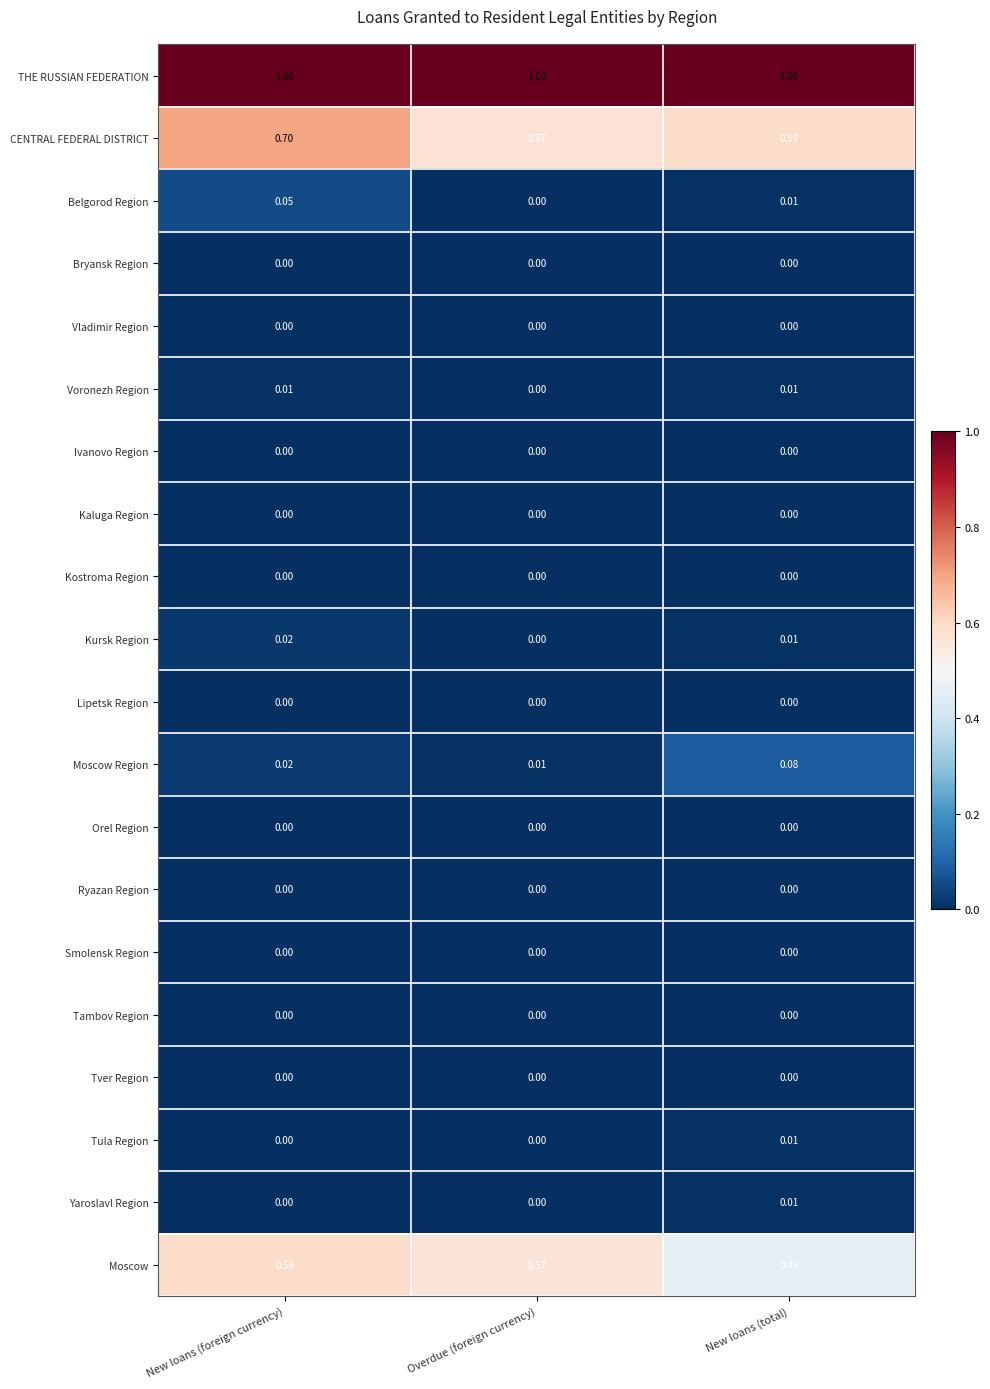

Which series has the widest spread of values?

Moscow